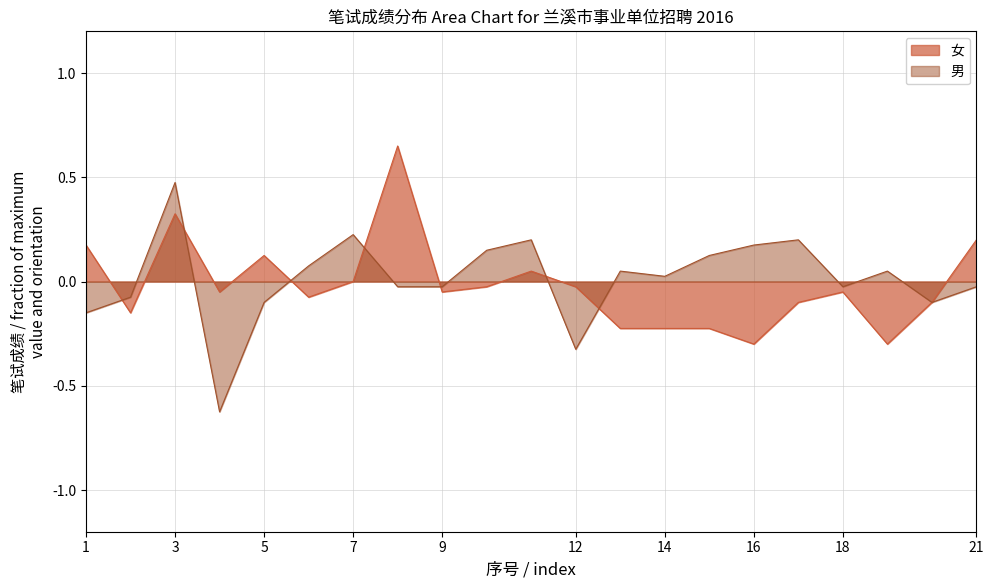

True or false: 女 has a value of -0.2 at 14.

True